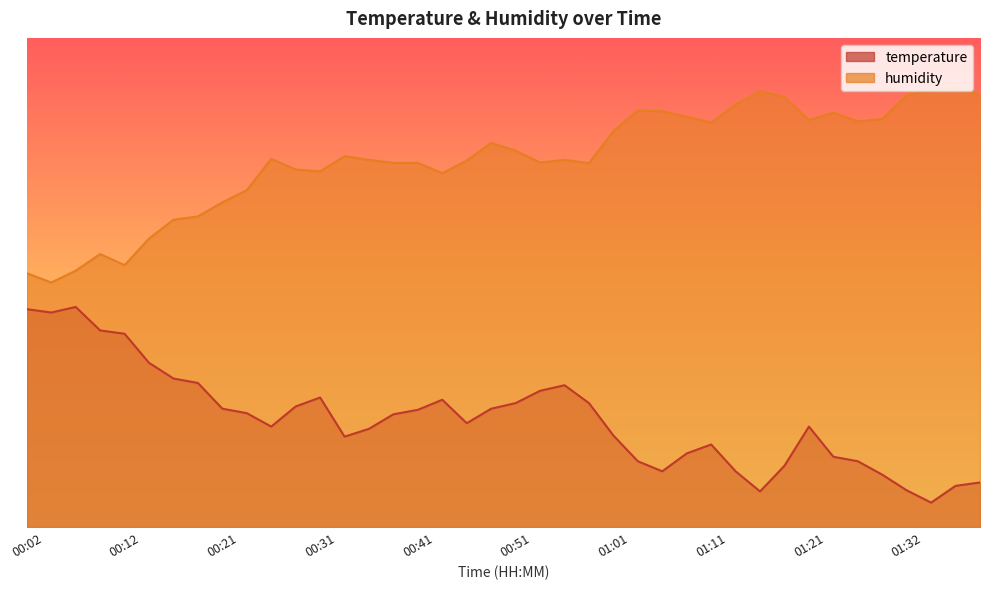

At which category does temperature reach its first local peak?

00:07